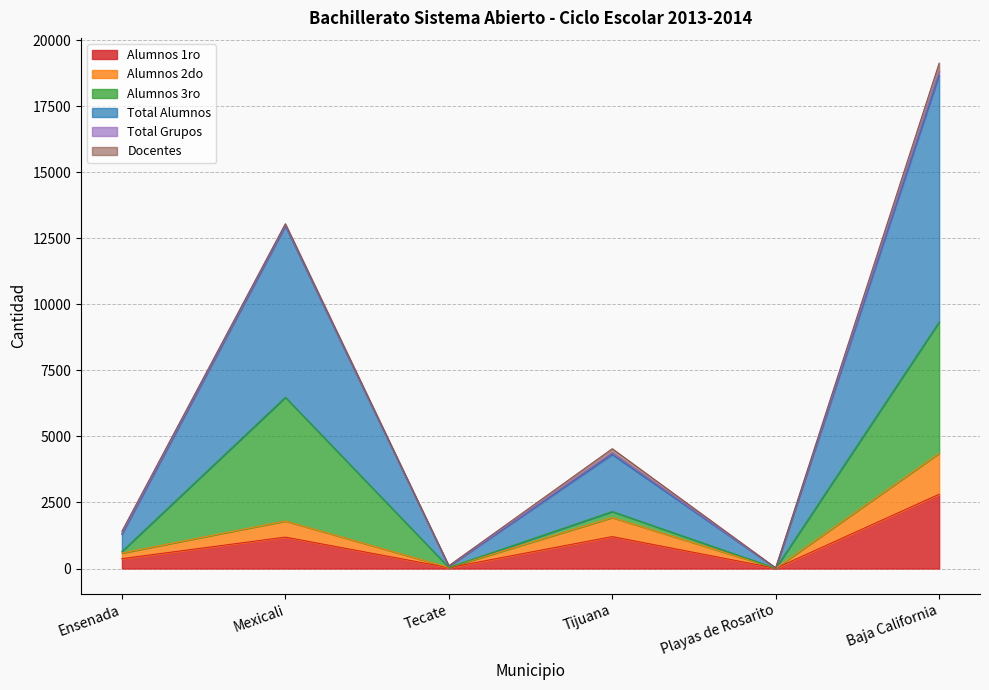

The Total Alumnos series shows 9 at Playas de Rosarito. True or false?

True